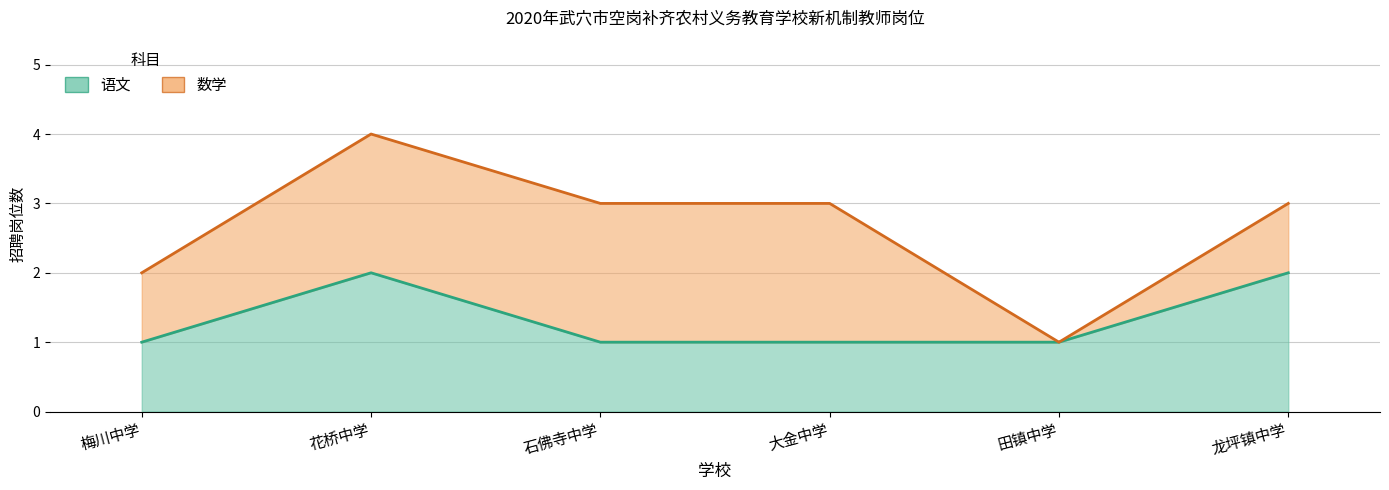

What value does the data have at 梅川中学?

1